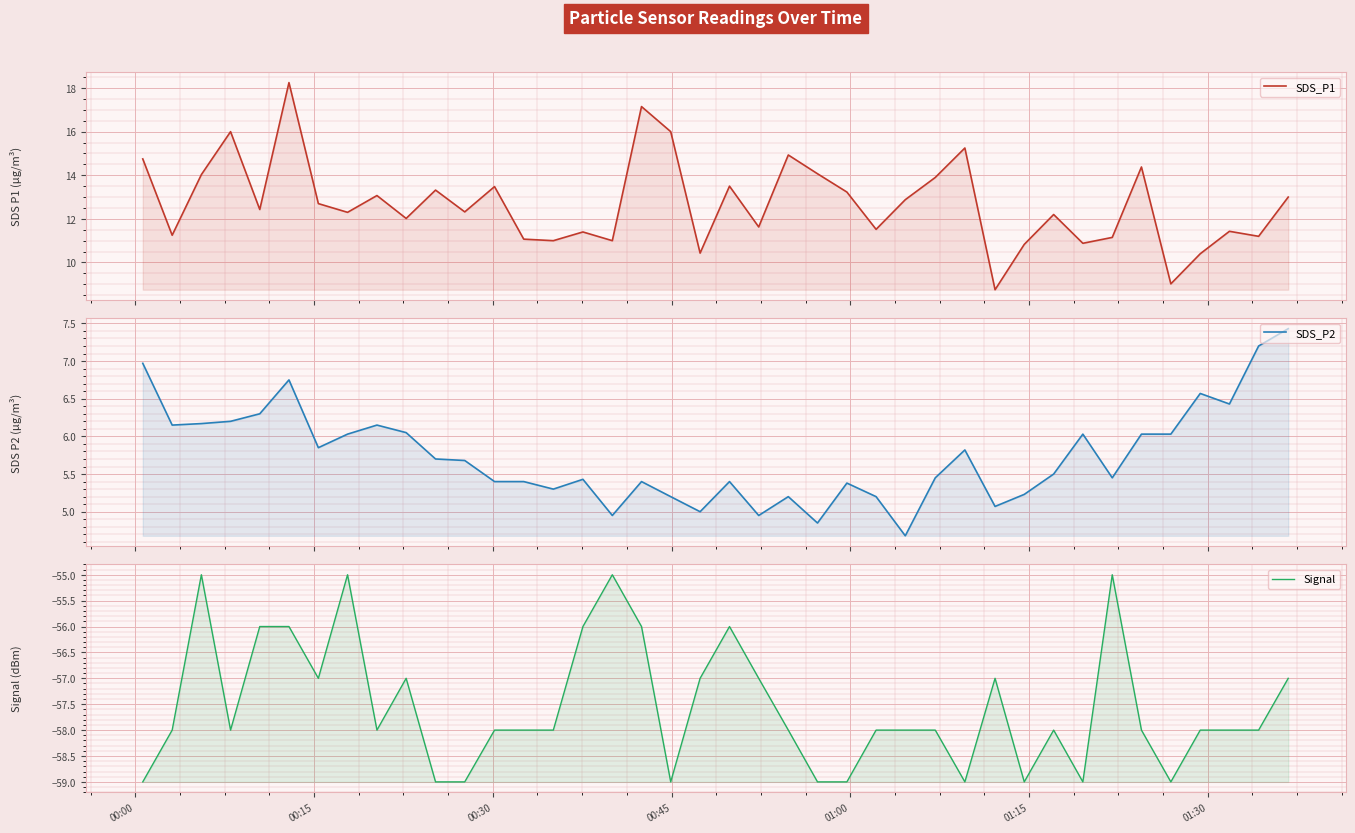

The value of SDS_P2 at 31 is 7.8. True or false?

False